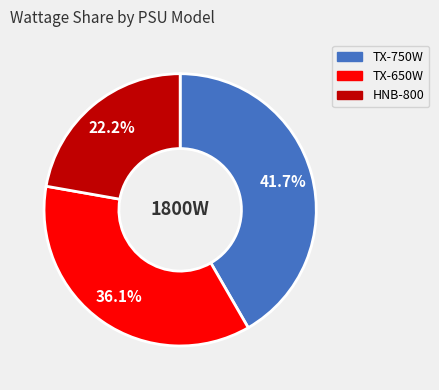

Which has a higher value, TX-750W or TX-650W?

TX-750W